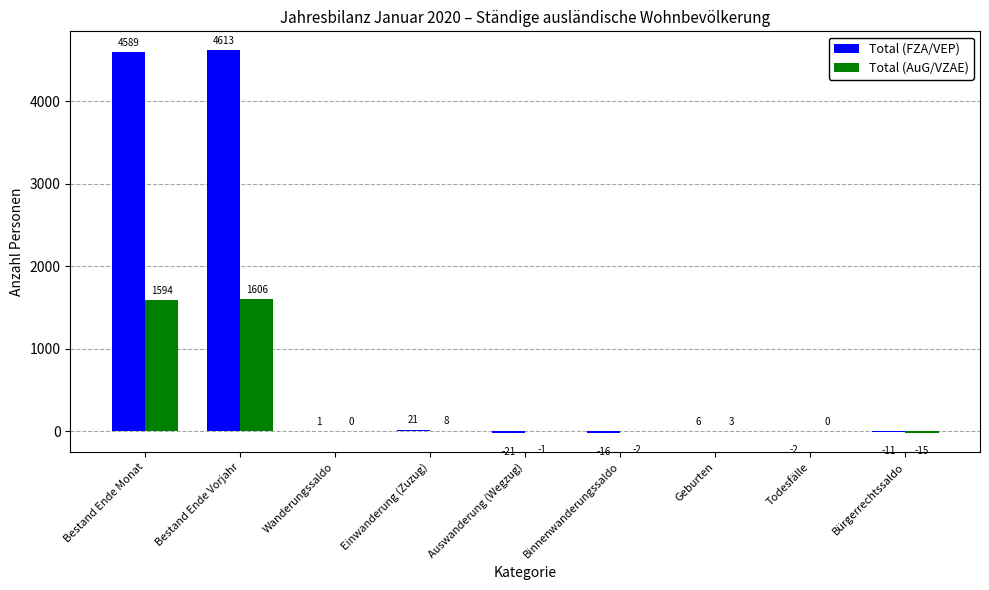

Which series has the largest total across all categories?

Total (FZA/VEP)